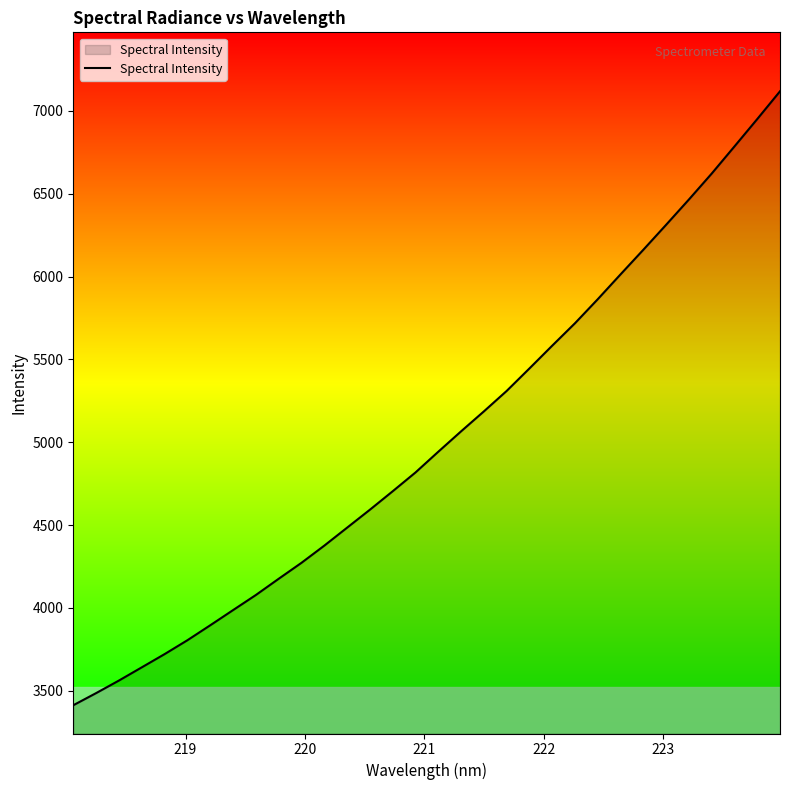

What is the difference between the maximum and minimum values?

3706.7